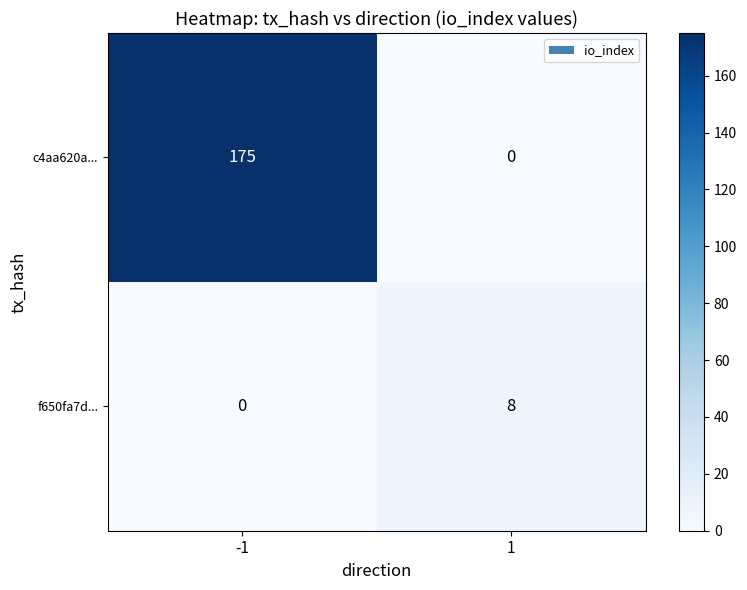

The value of f650fa7d... at 1 is 8. True or false?

True